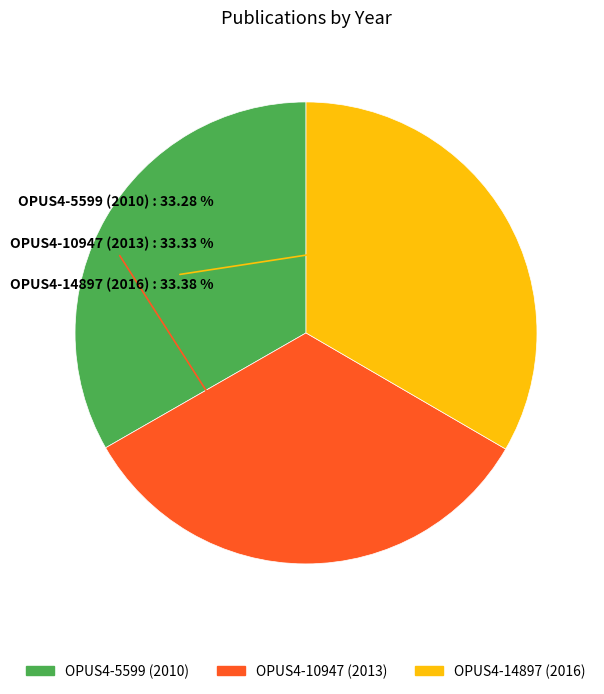

True or false: OPUS4-14897 (2016) accounts for 21% of the total.

False